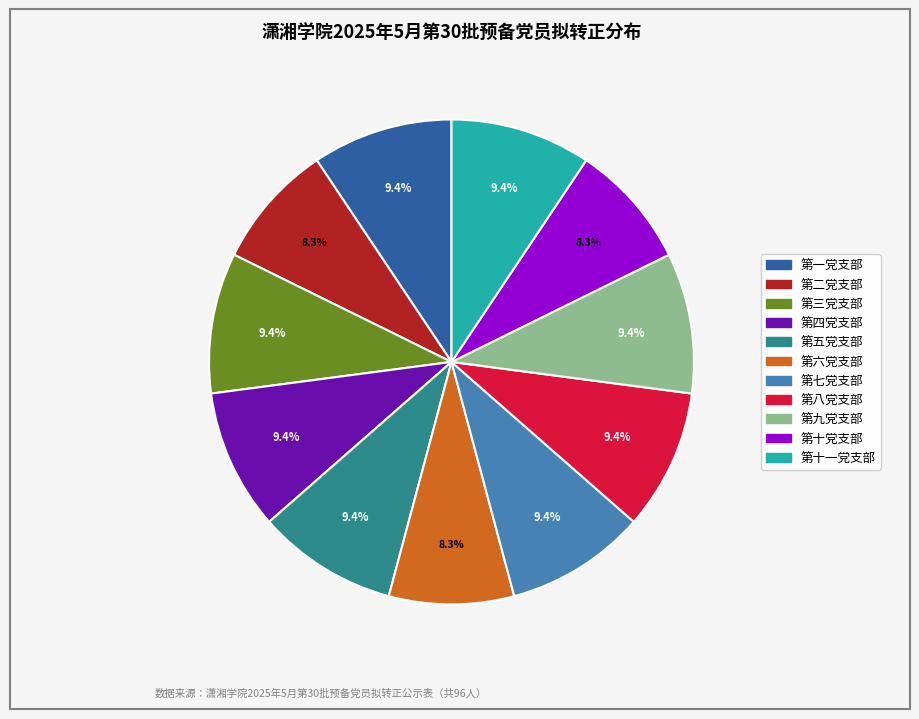

Does any single category account for the majority?

No